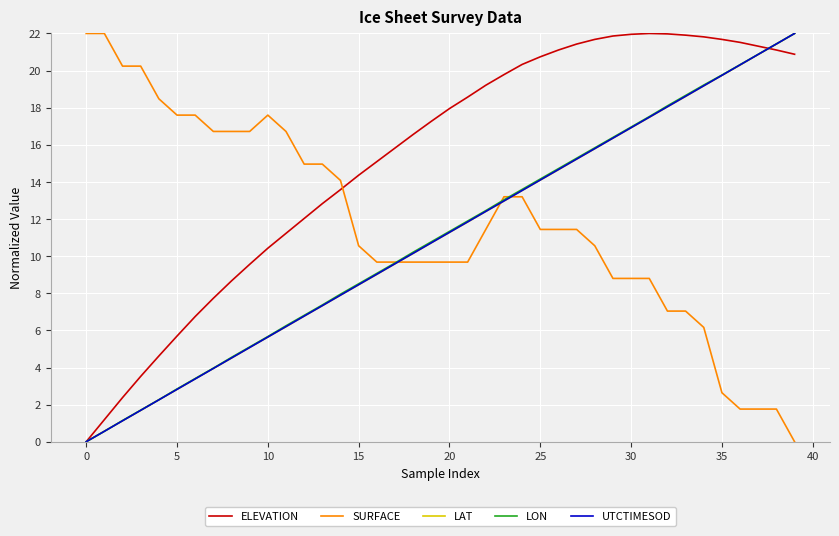

Which series has the largest total across all categories?

ELEVATION